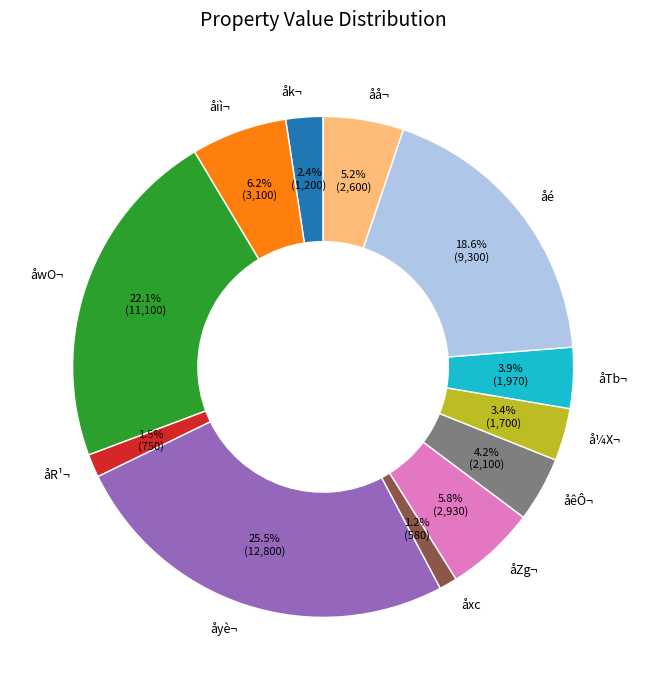

Does åwO¬ represent more than half of the total?

No